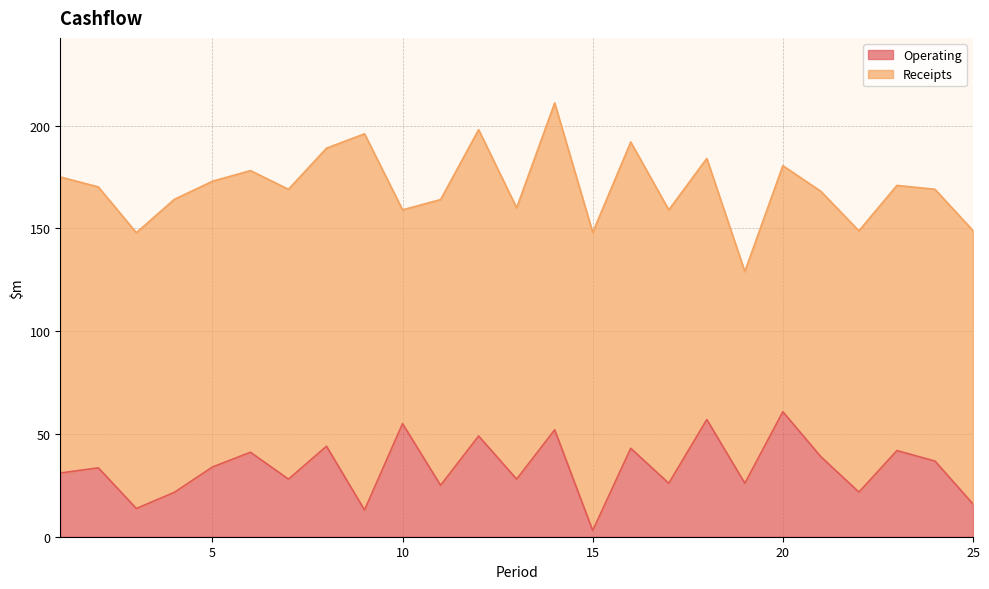

Count the number of values greater than 33.

13